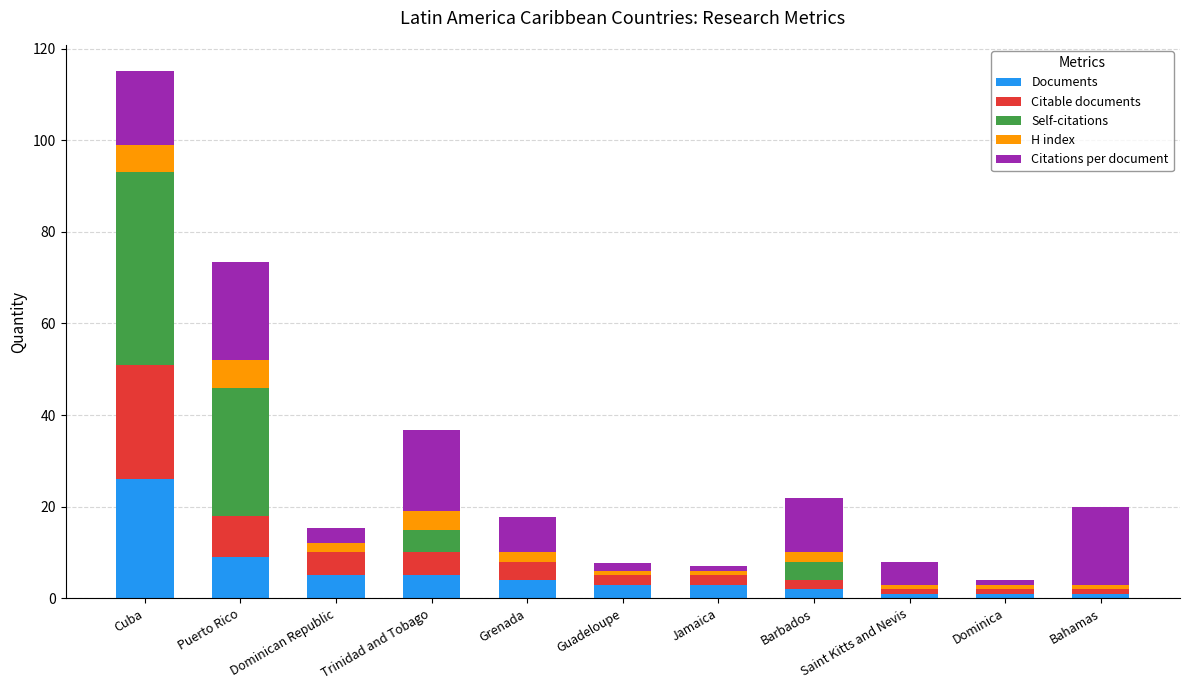

What is the sum of all Documents values?

60.0